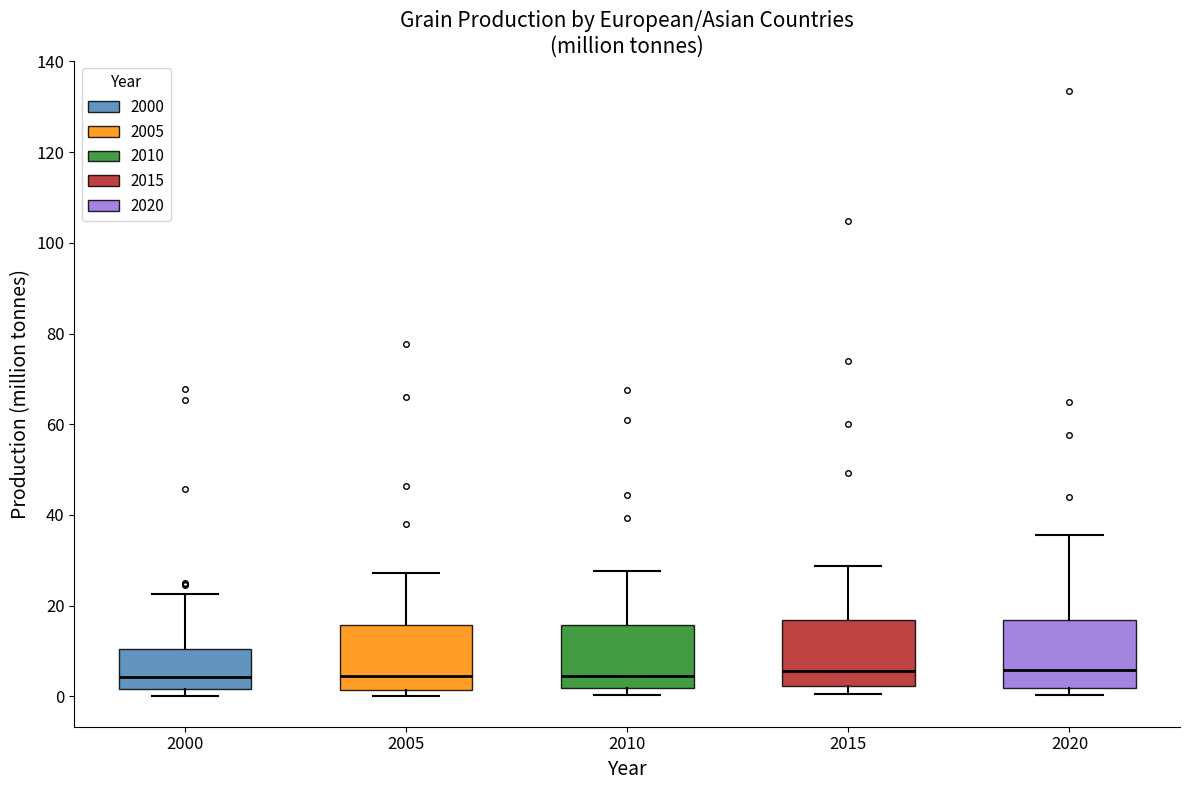

Reading left to right, read every box against the y-axis: the position of its median line, the range the box covers, and the ends of its whiskers. The values are not printed on the chart, so give them approximately, as read against the axis.

2000: median 4, box 2 to 10, whiskers 0 to 22
2005: median 4, box 2 to 16, whiskers 0 to 28
2010: median 4, box 2 to 16, whiskers 0 to 28
2015: median 6, box 2 to 16, whiskers 0 to 28
2020: median 6, box 2 to 16, whiskers 0 to 36